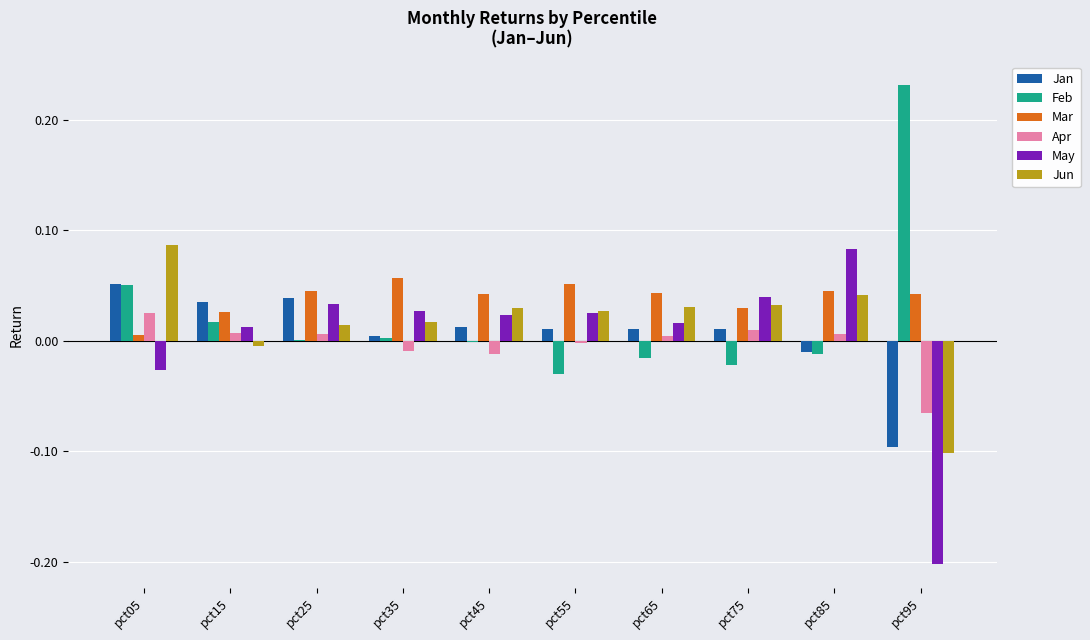

Is the value of May at pct85 greater than the value of Apr at pct35?

Yes